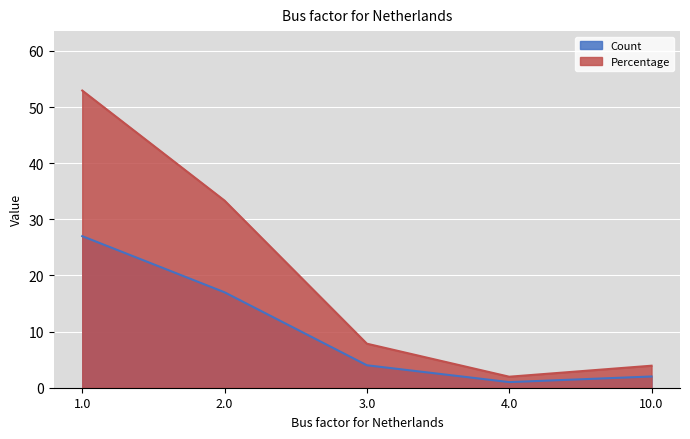

What is the minimum value shown in the chart?

1.0